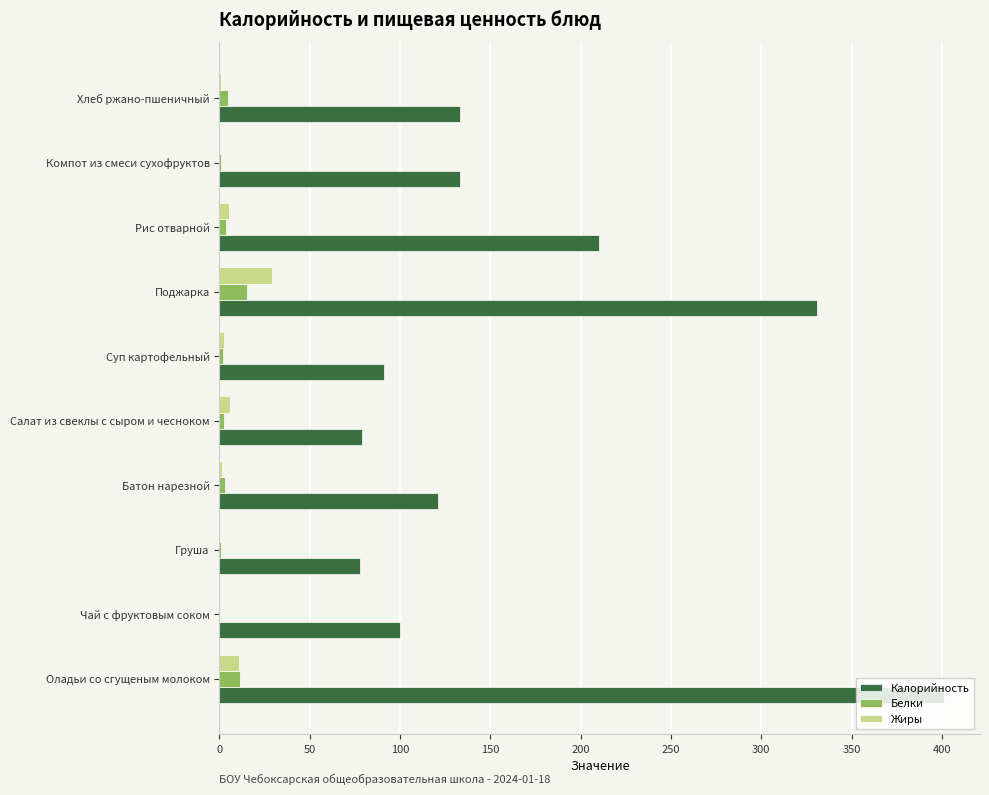

What is the sum of all Белки values?

44.4